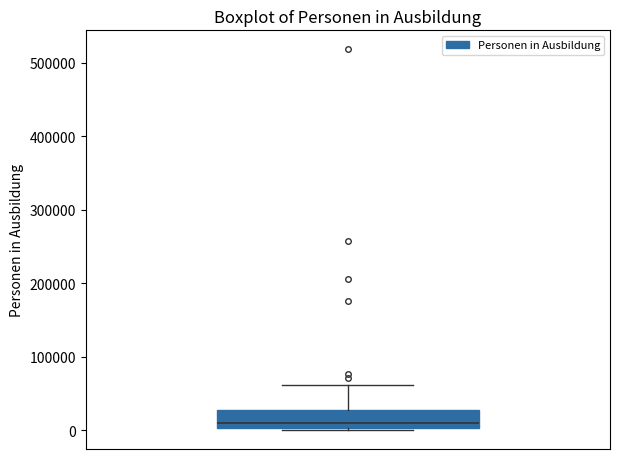

Transcribe this box plot: give where the median line is, the range the box spans, and where the two whiskers end, as read against the y-axis. The values are not printed on the chart, so give them approximately, as read against the axis.

median 10000, box 0 to 30000, whiskers 0 to 60000